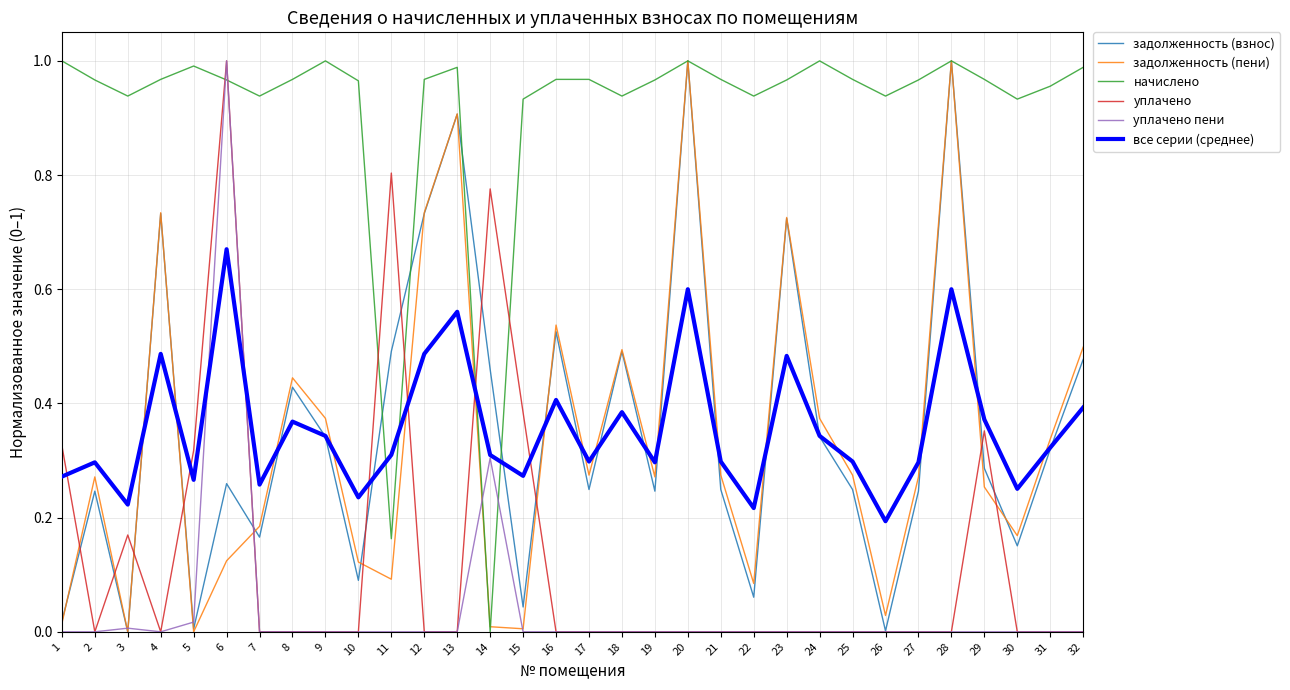

At which category is the sum across all series the highest?

6